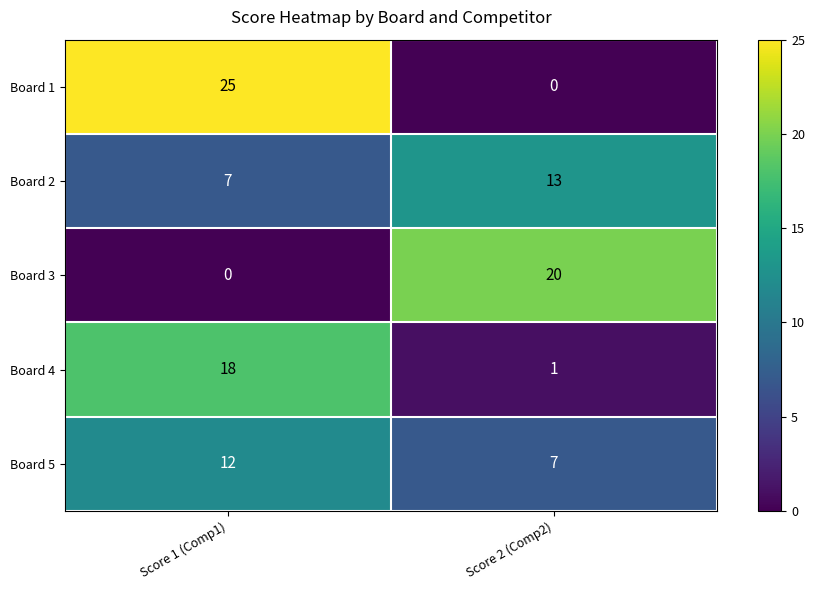

At how many categories does at least one series exceed 23?

1